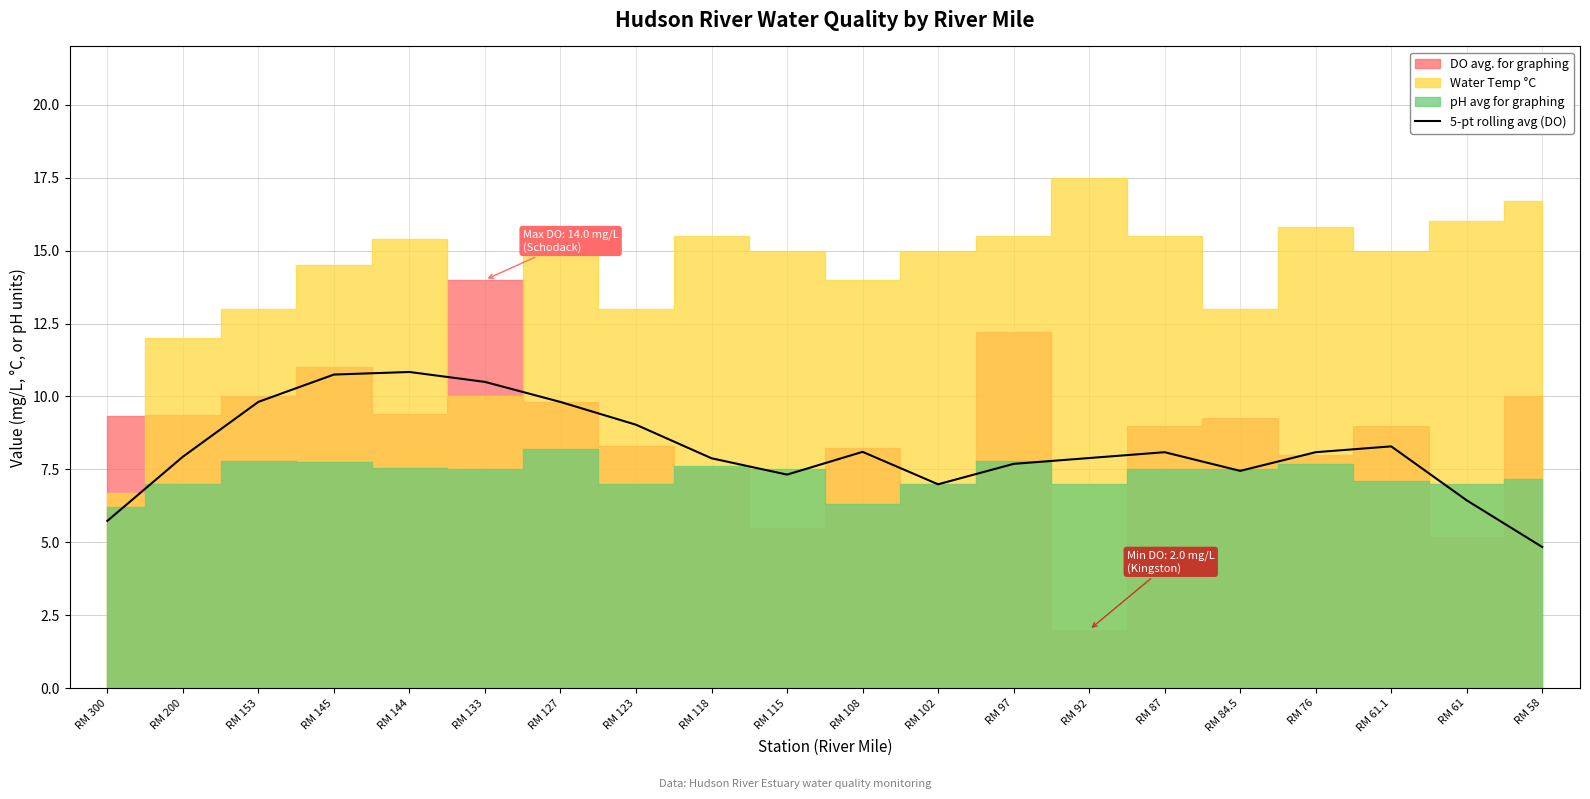

Where is the first local minimum?

RM 115